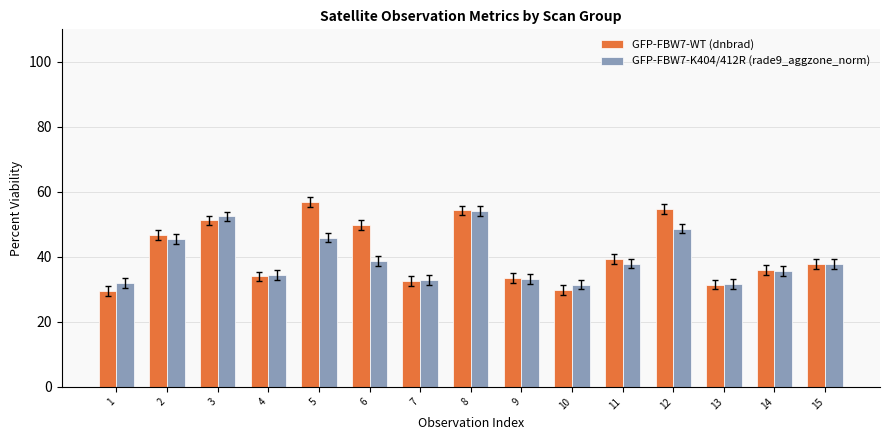

What are all the series names shown in the legend?

GFP-FBW7-WT (dnbrad), GFP-FBW7-K404/412R (rade9_aggzone_norm)